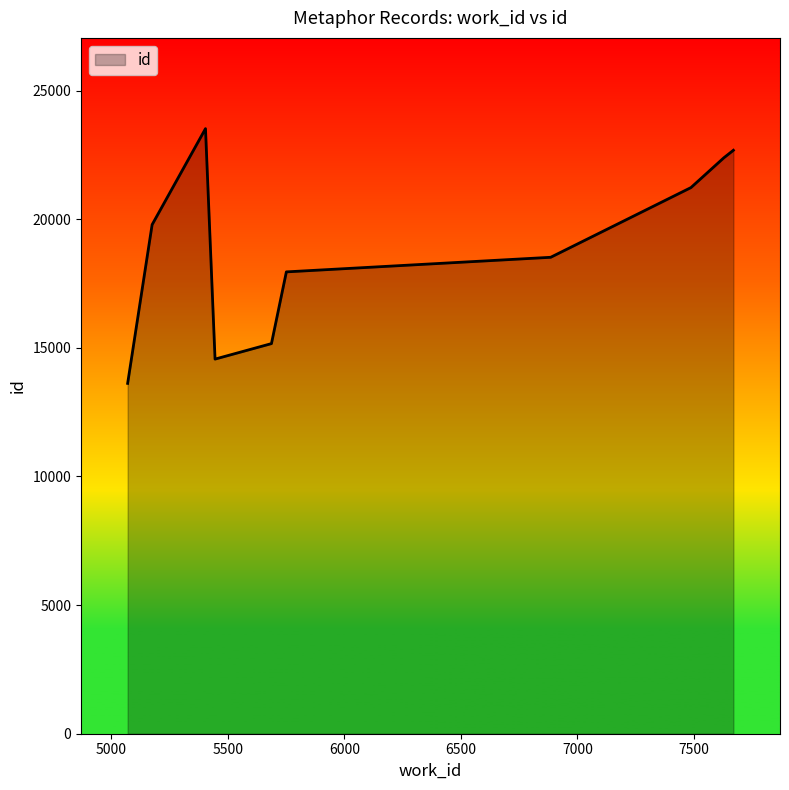

True or false: there are more than 2 points higher than both neighbors.

False